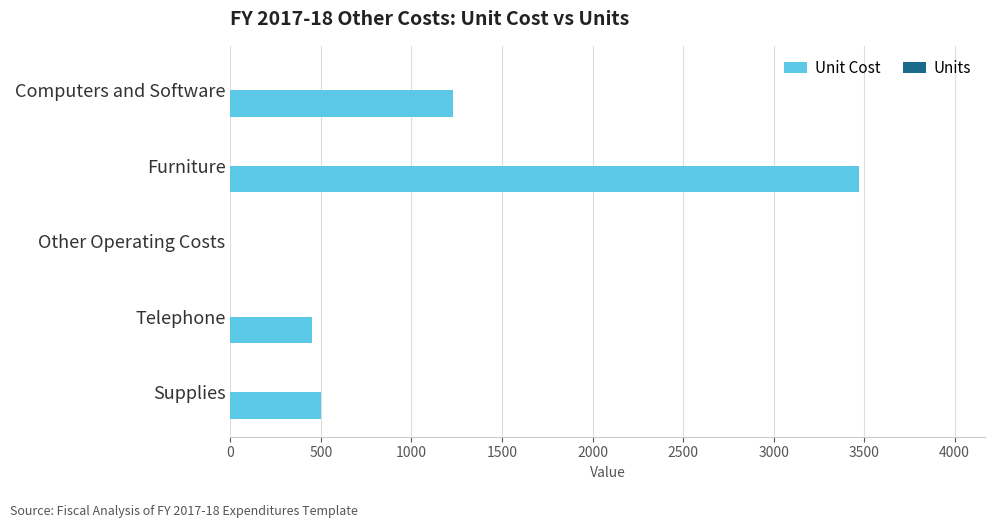

What is the maximum value shown in the chart?

3473